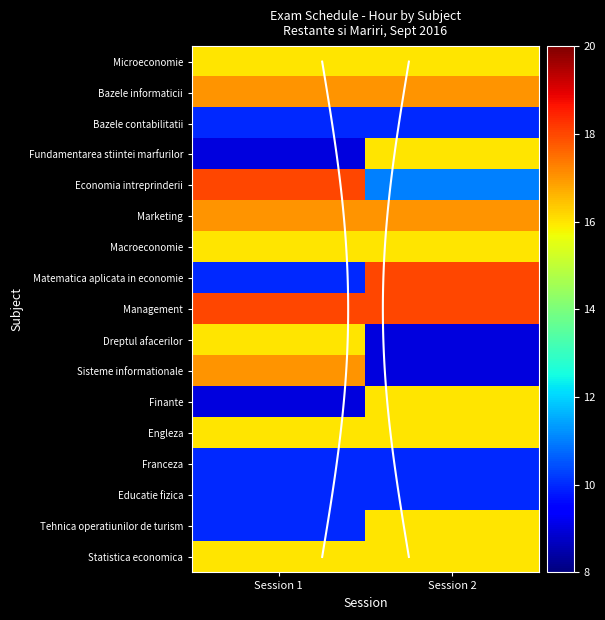

What is the sum of all Management values?

36